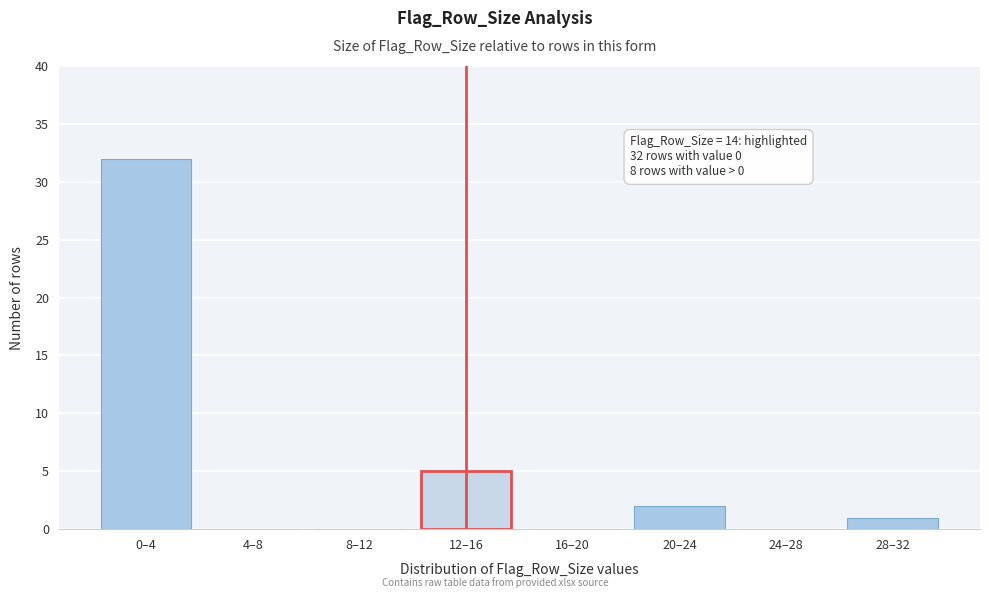

Reading right to left, list all the values displayed in this chart.

28–32=1	24–28=0	20–24=2	16–20=0	12–16=5	8–12=0	4–8=0	0–4=32